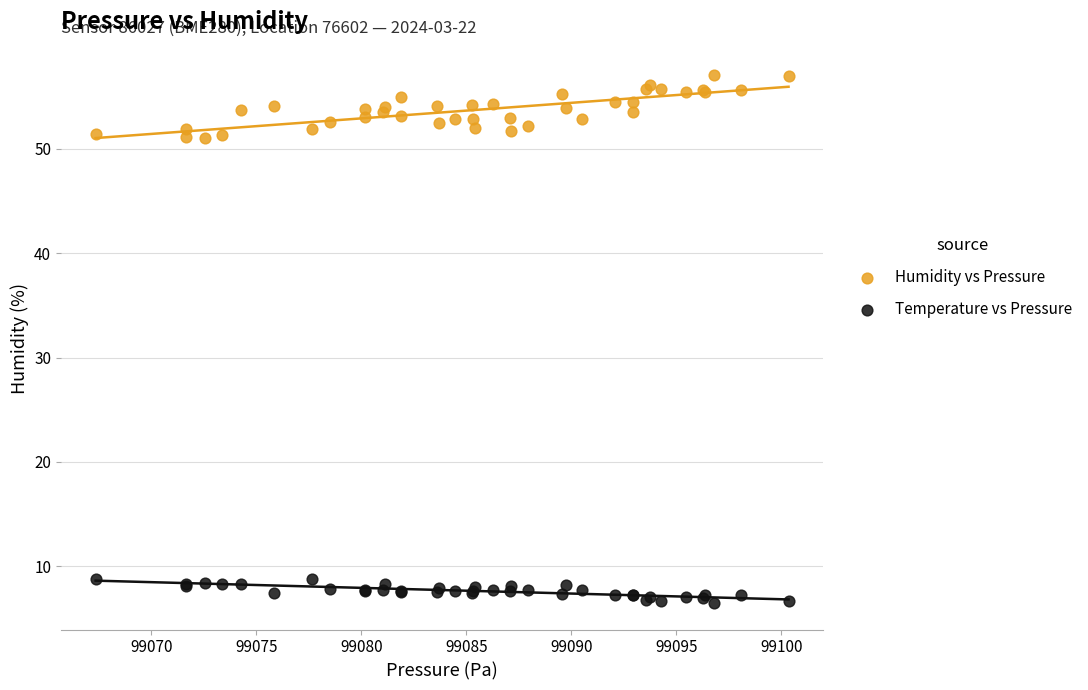

Which series contains the lowest Y value?

Temperature vs Pressure